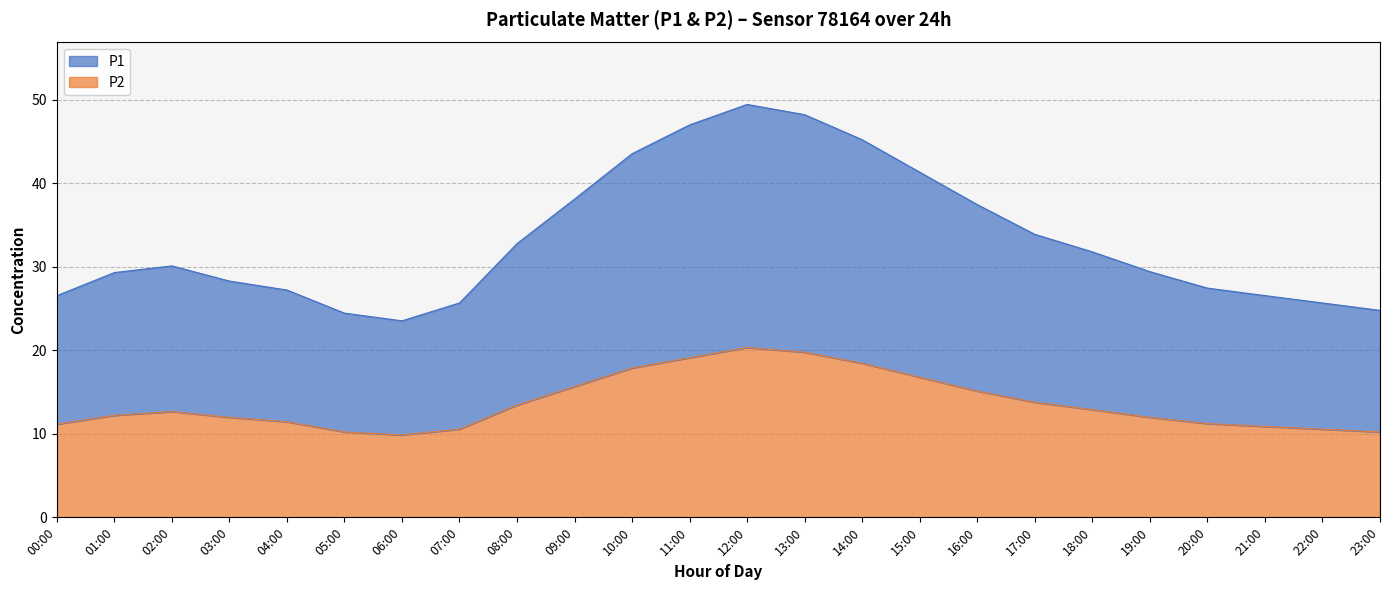

What are all the series names shown in the legend?

P1, P2